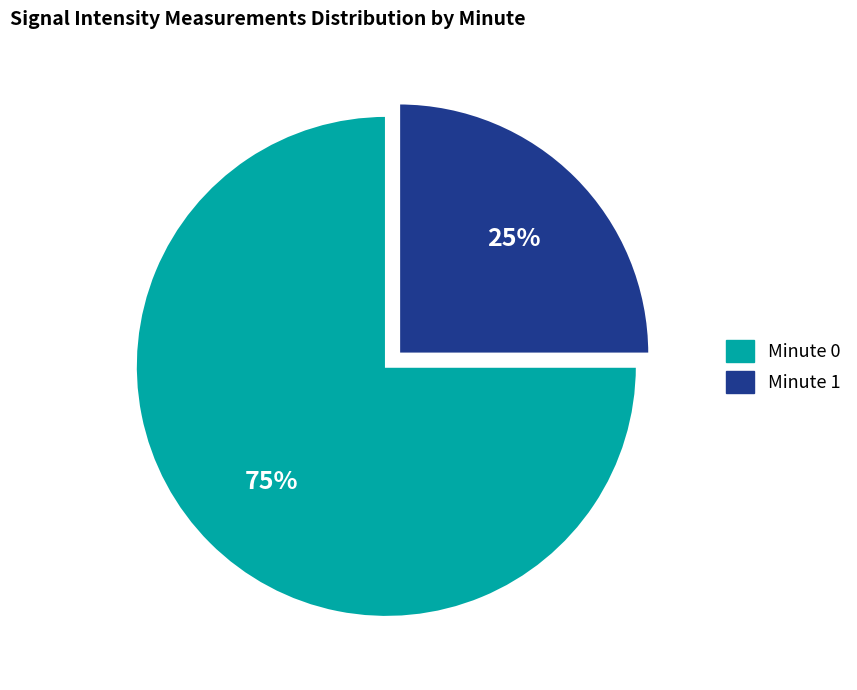

Is there a majority slice in this chart?

Yes